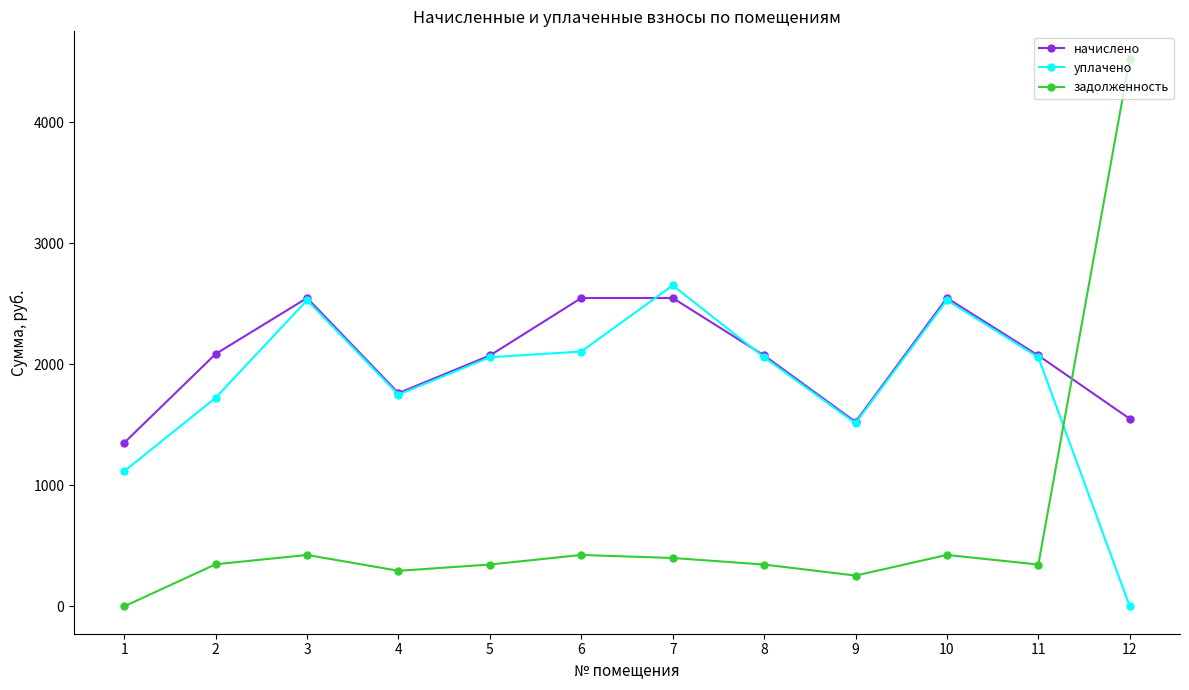

What is the value of the начислено point at the 1st from the left?

1352.2